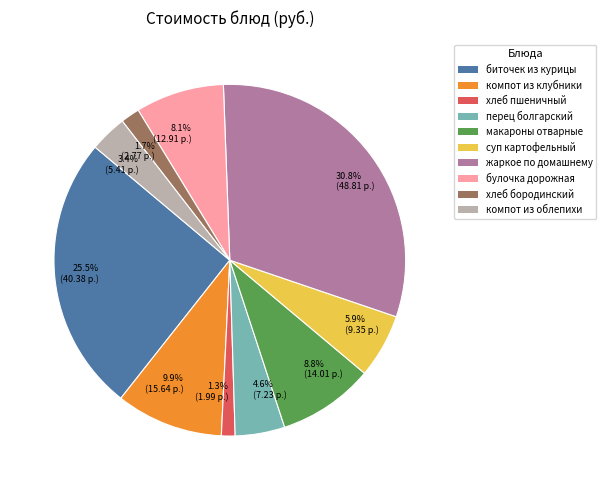

Approximately how many times larger is the value at биточек из курицы compared to жаркое по домашнему?

0.8